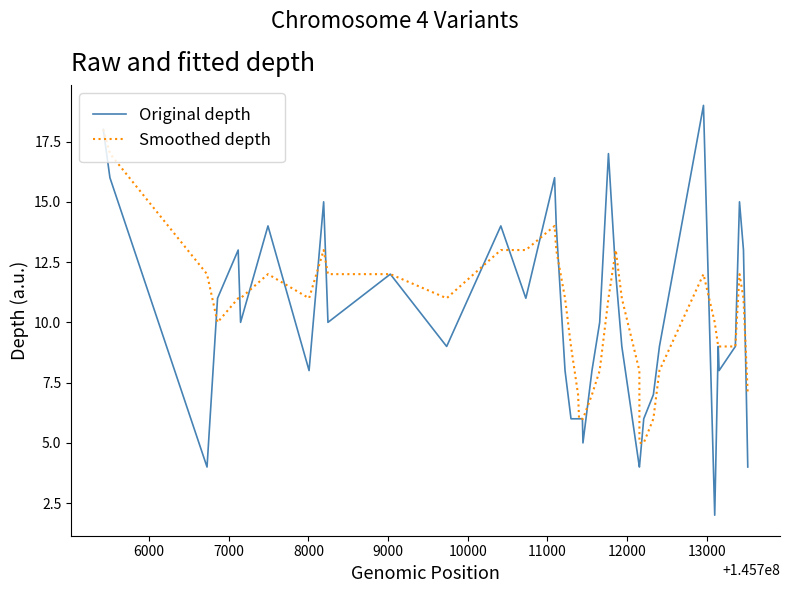

What is the average value of the Smoothed depth series?

10